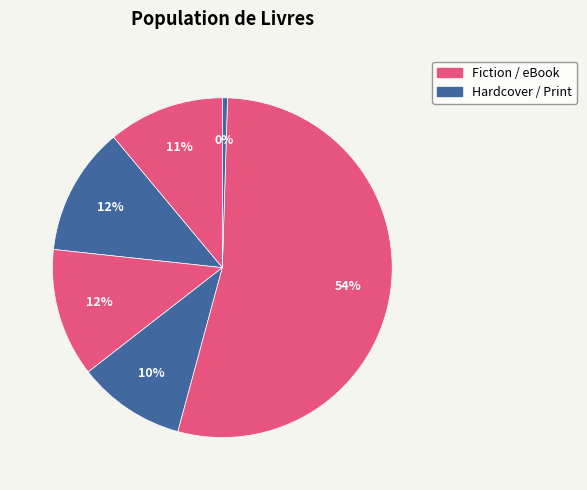

How many slices are in this pie chart?

6